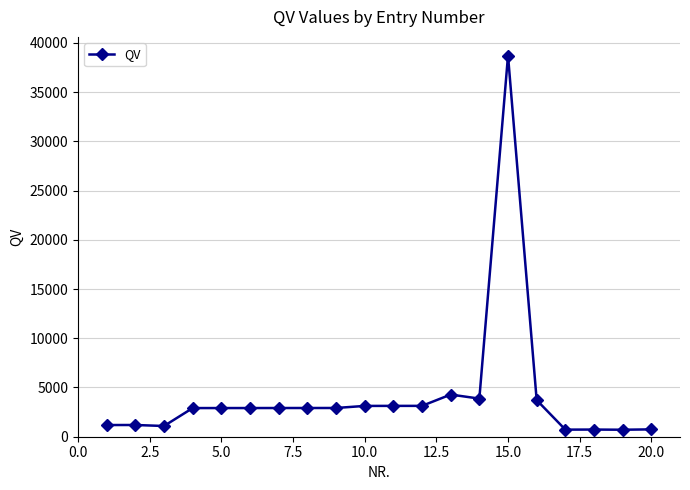

What is the value of the 14th point from the left?

3870